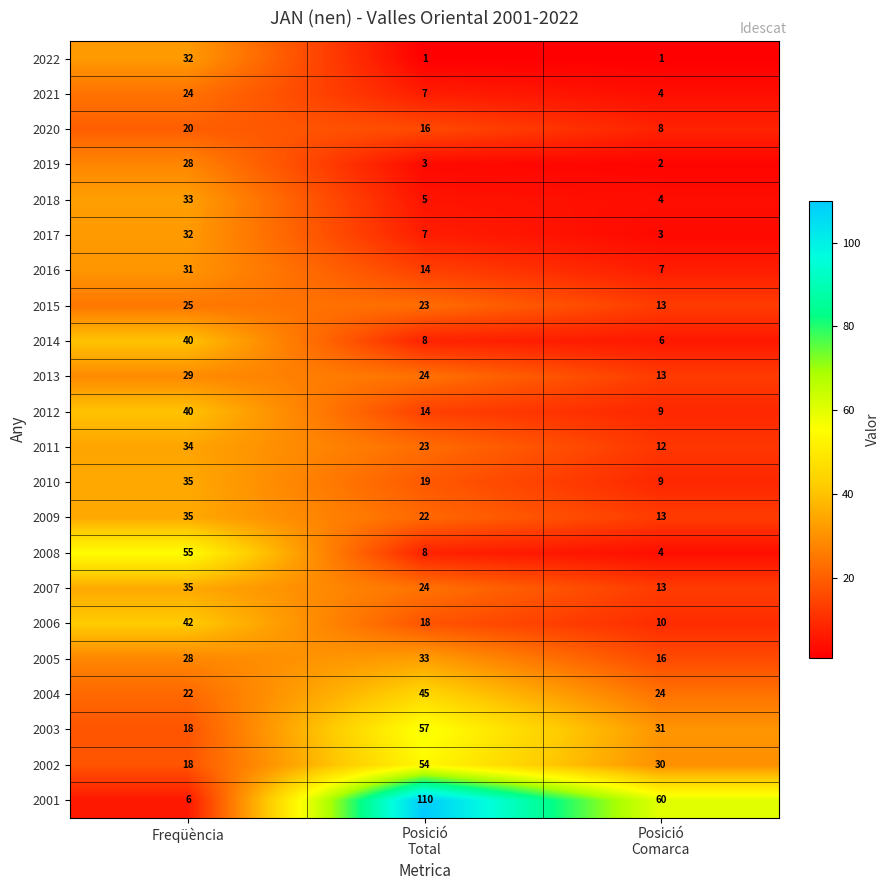

What is the sum of all 2014 values?

54